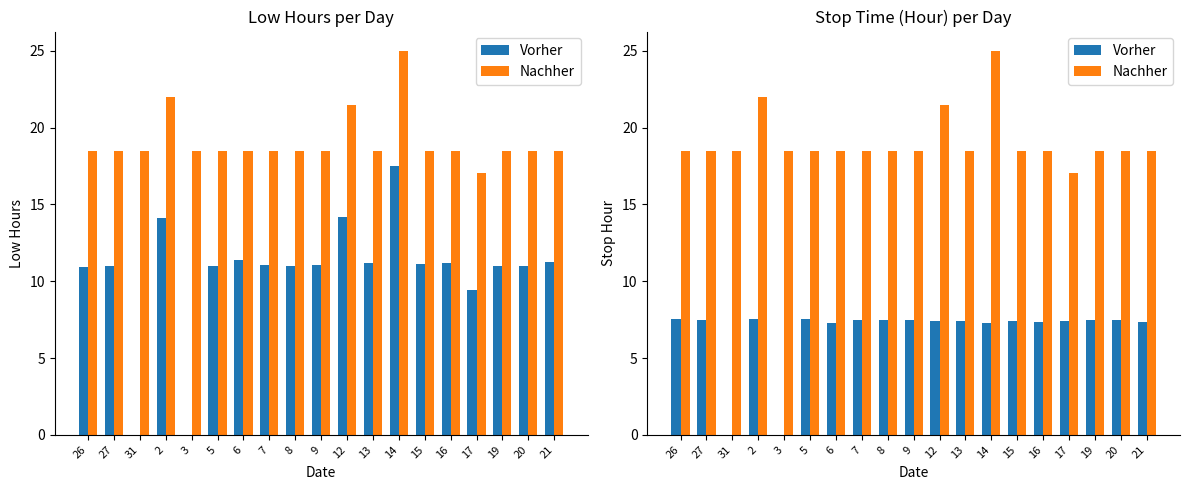

At which label does Nachher reach its minimum?

17